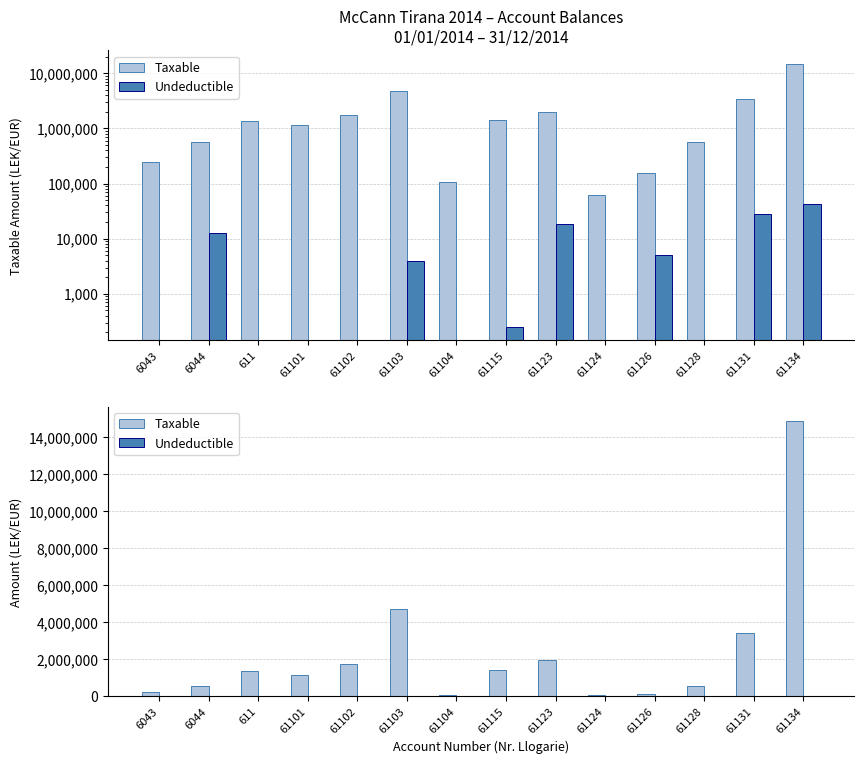

How many bars are there in each group?

2